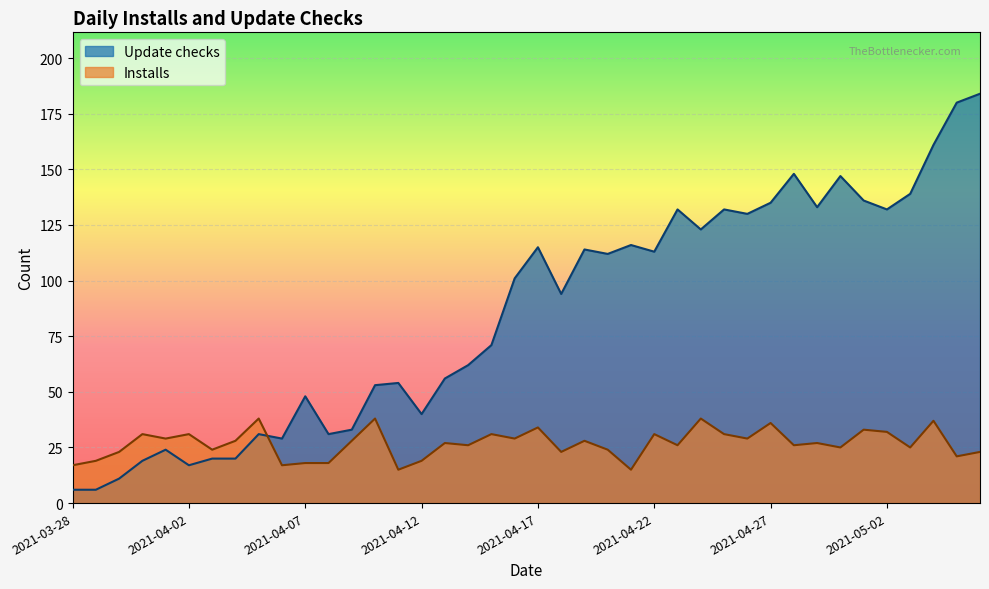

How many lines are shown in the chart?

2